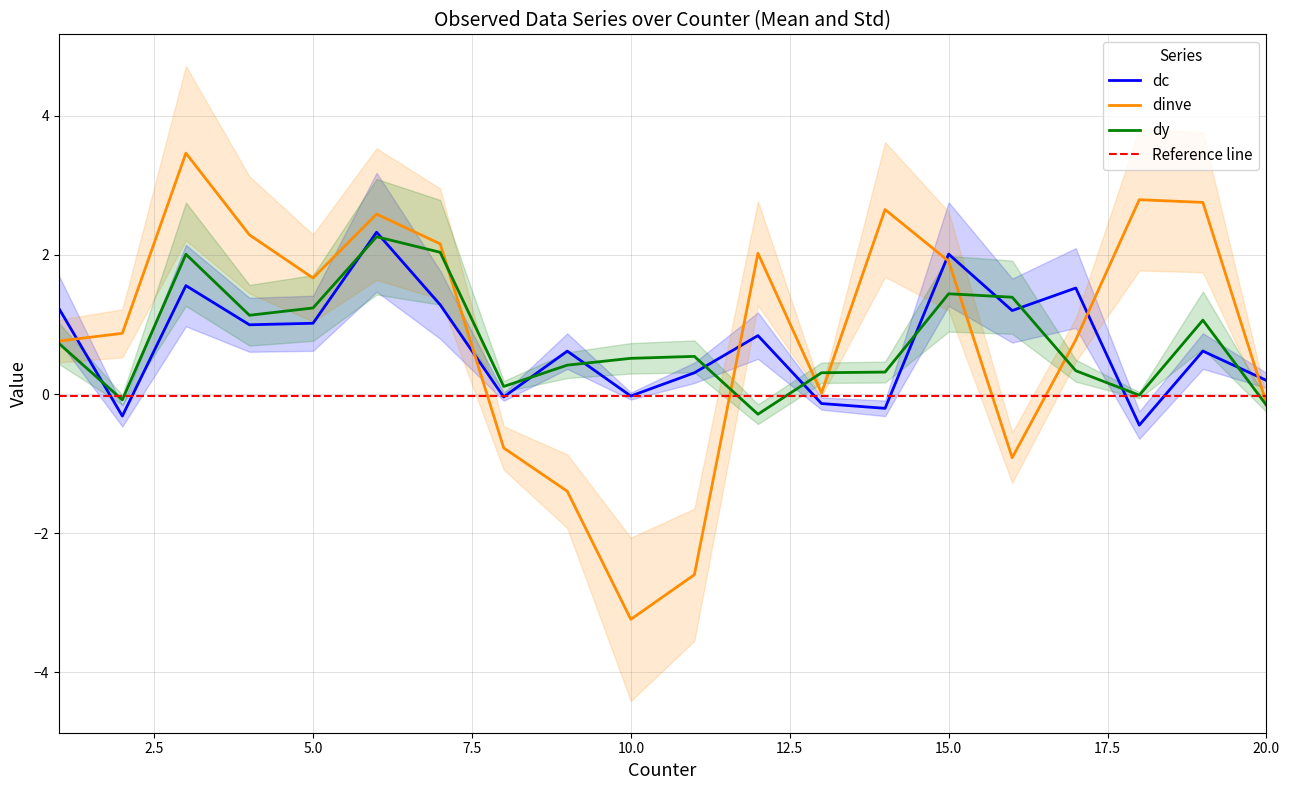

What is the average value of the dc series?

0.7